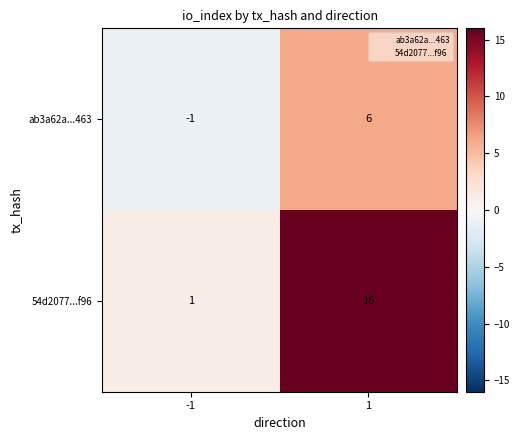

Reading left to right, list all the values displayed in this chart.

ab3a62a...463: -1=-1	1=6
54d2077...f96: -1=1	1=16